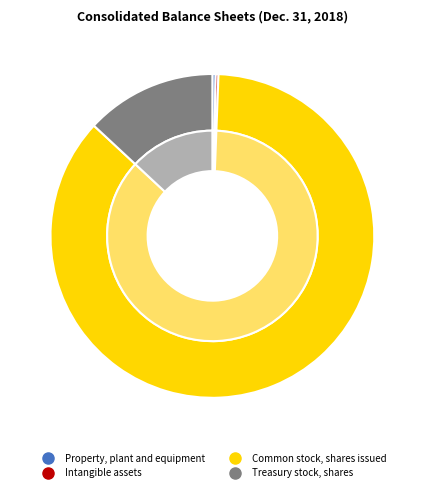

What percentage is the Treasury stock, shares slice, to the nearest percent?

13%